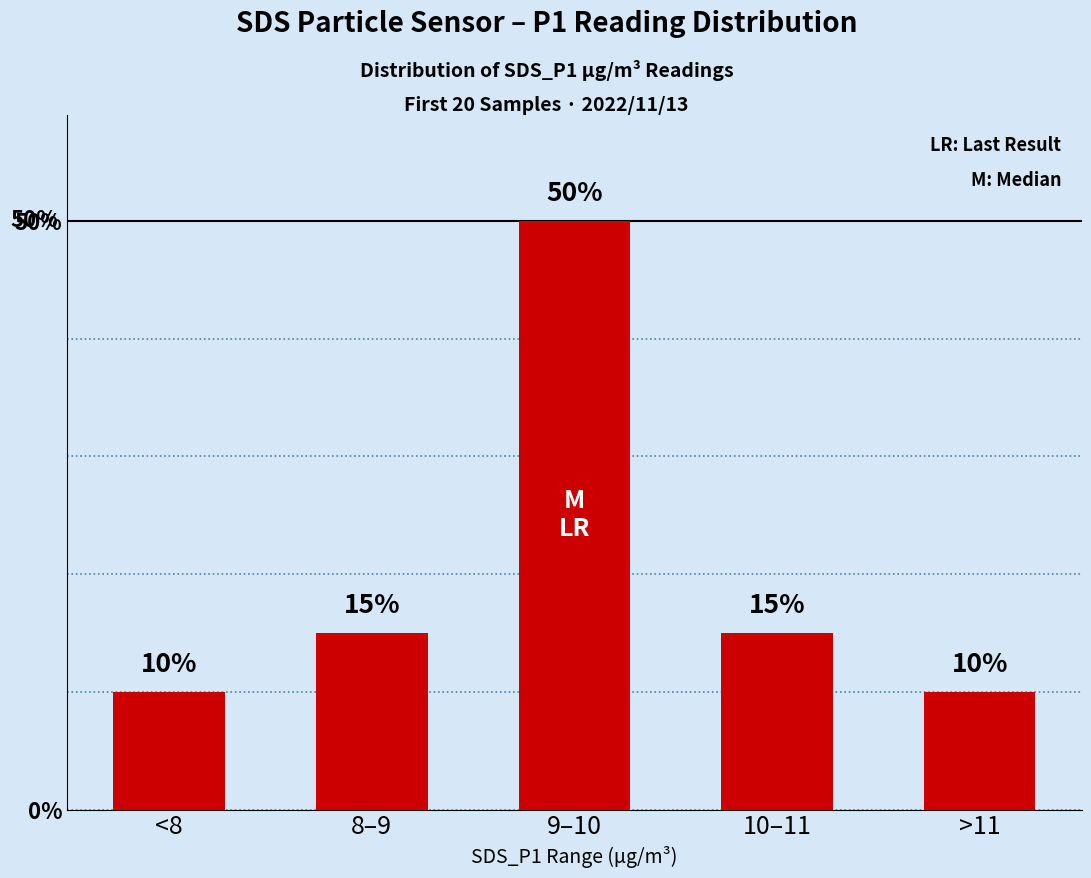

What value does the data have at 9–10, to the nearest 10?

50